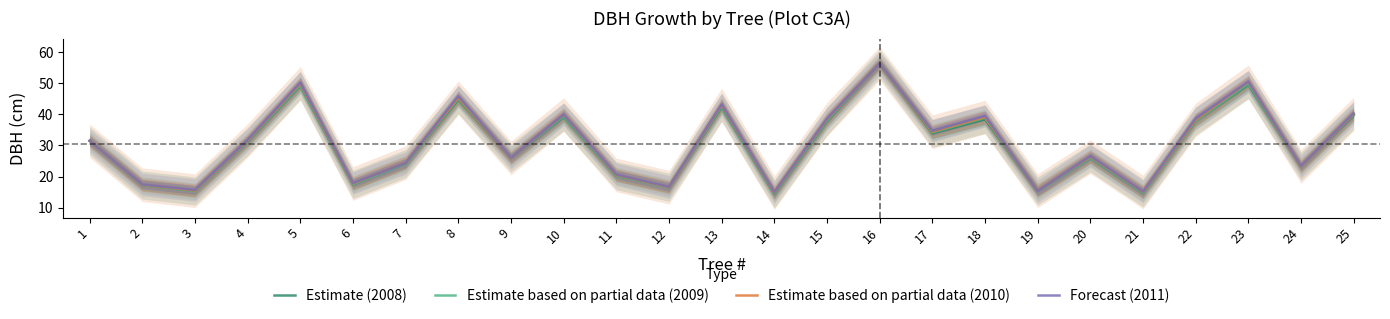

At which category is the sum across all series the highest?

16